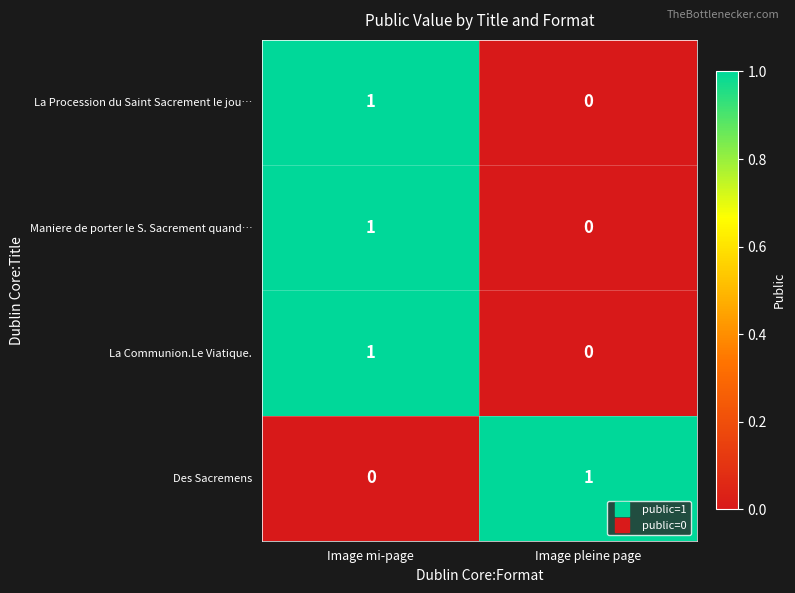

The La Procession du Saint Sacrement le jou… series shows 0 at Image pleine page. True or false?

True